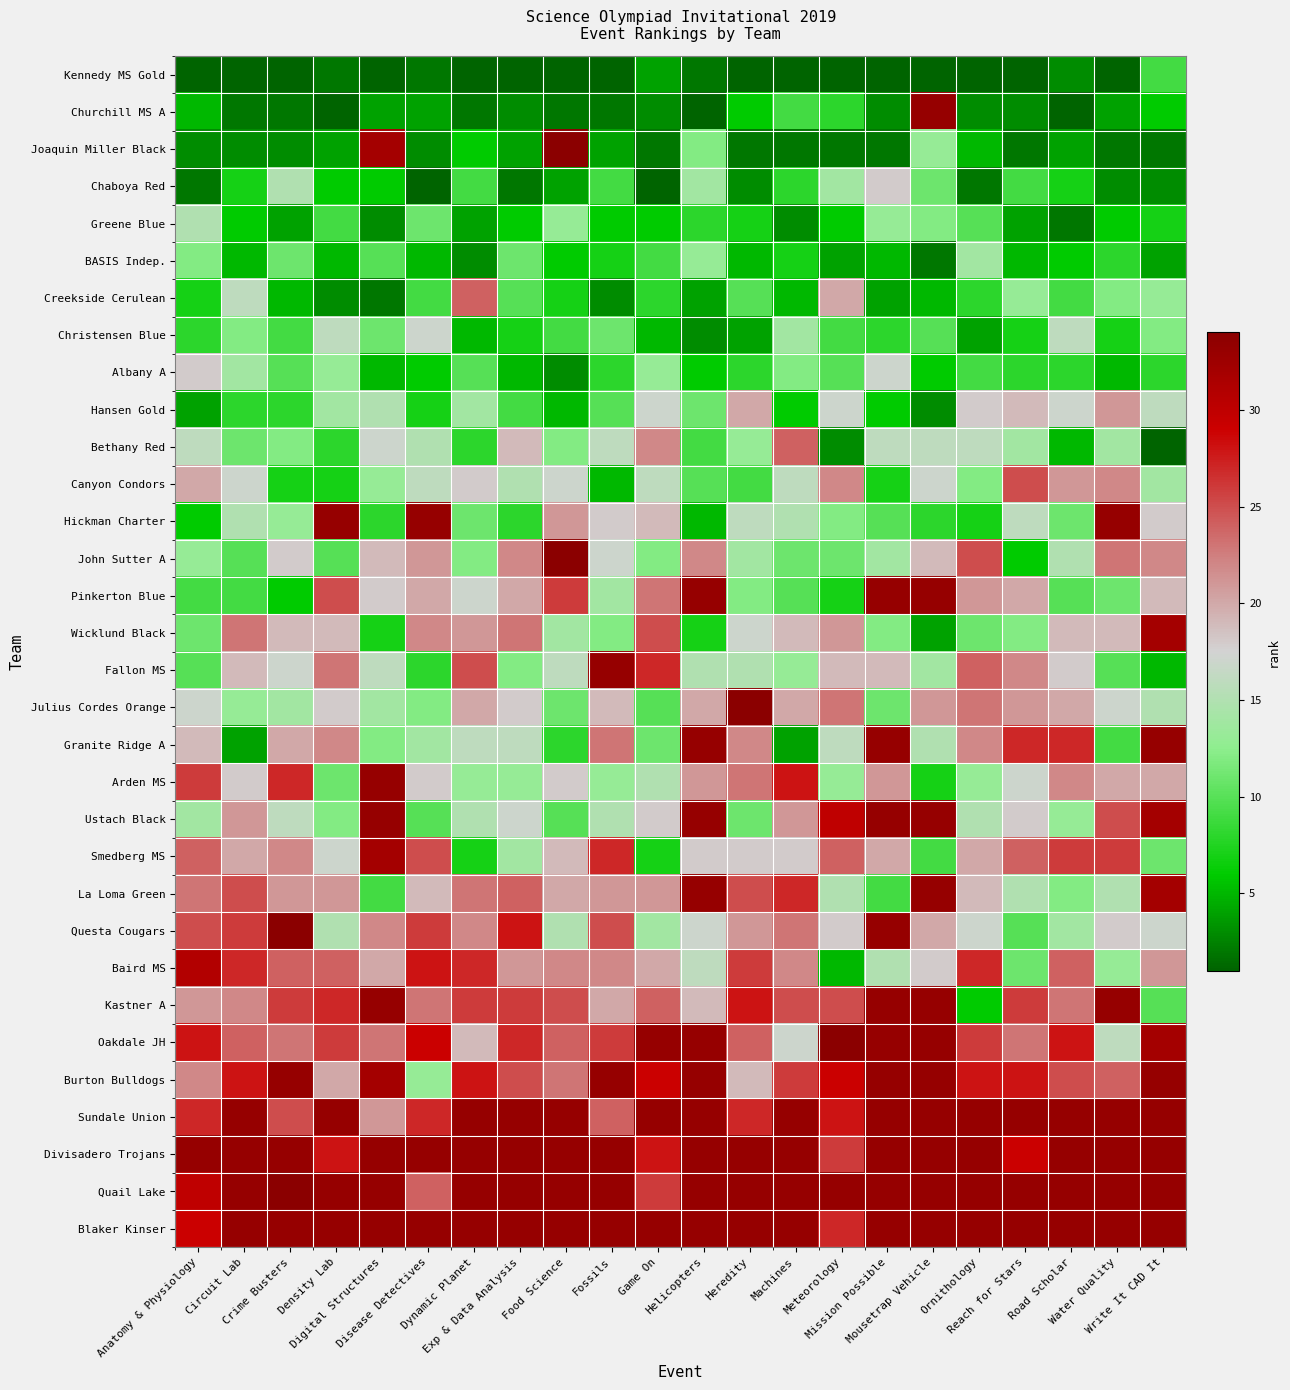

At which category is the sum across all series the highest?

Mission Possible